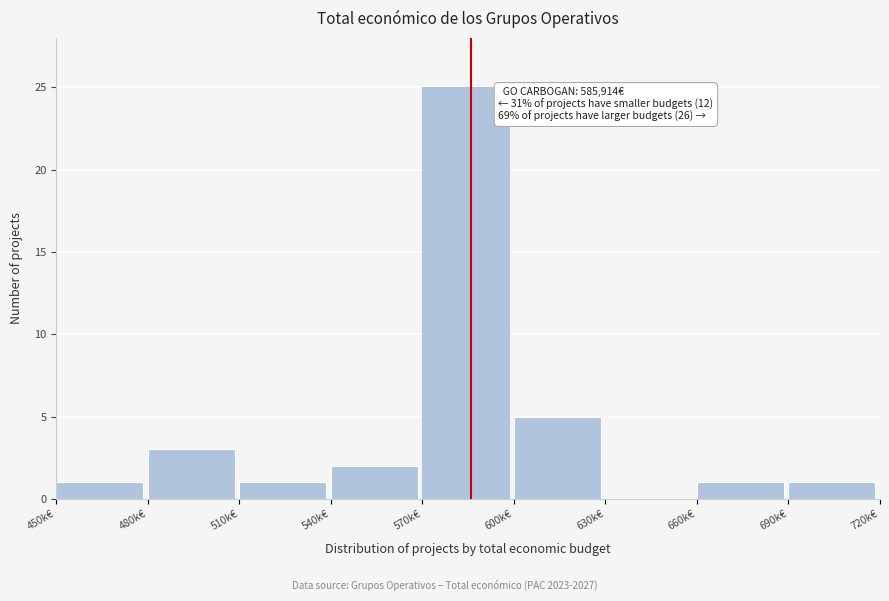

Reading left to right, transcribe all the data shown in this chart.

450k€=1	480k€=3	510k€=1	540k€=2	570k€=25	600k€=5	630k€=0	660k€=1	690k€=1